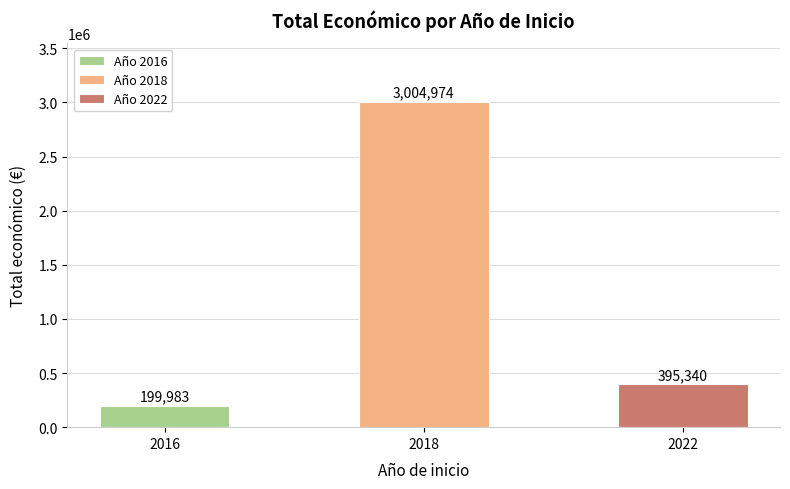

Where does the data first go above 395340?

2018